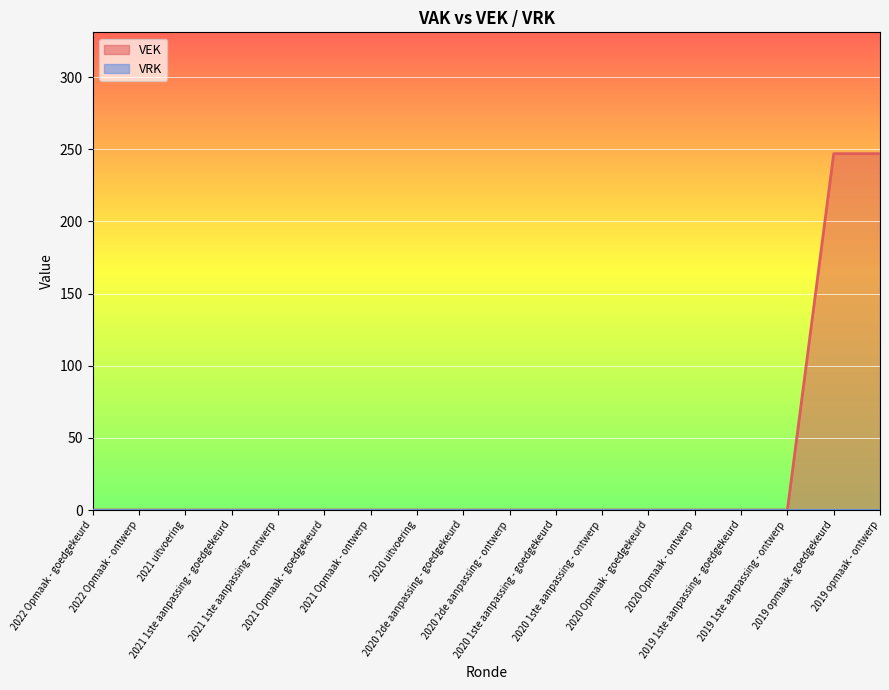

Rank the categories by value from highest to lowest.

2019 opmaak - goedgekeurd, 2019 opmaak - ontwerp, 2022 Opmaak - goedgekeurd, 2022 Opmaak - ontwerp, 2021 uitvoering, 2021 1ste aanpassing - goedgekeurd, 2021 1ste aanpassing - ontwerp, 2021 Opmaak - goedgekeurd, 2021 Opmaak - ontwerp, 2020 uitvoering, 2020 2de aanpassing - goedgekeurd, 2020 2de aanpassing - ontwerp, 2020 1ste aanpassing - goedgekeurd, 2020 1ste aanpassing - ontwerp, 2020 Opmaak - goedgekeurd, 2020 Opmaak - ontwerp, 2019 1ste aanpassing - goedgekeurd, 2019 1ste aanpassing - ontwerp